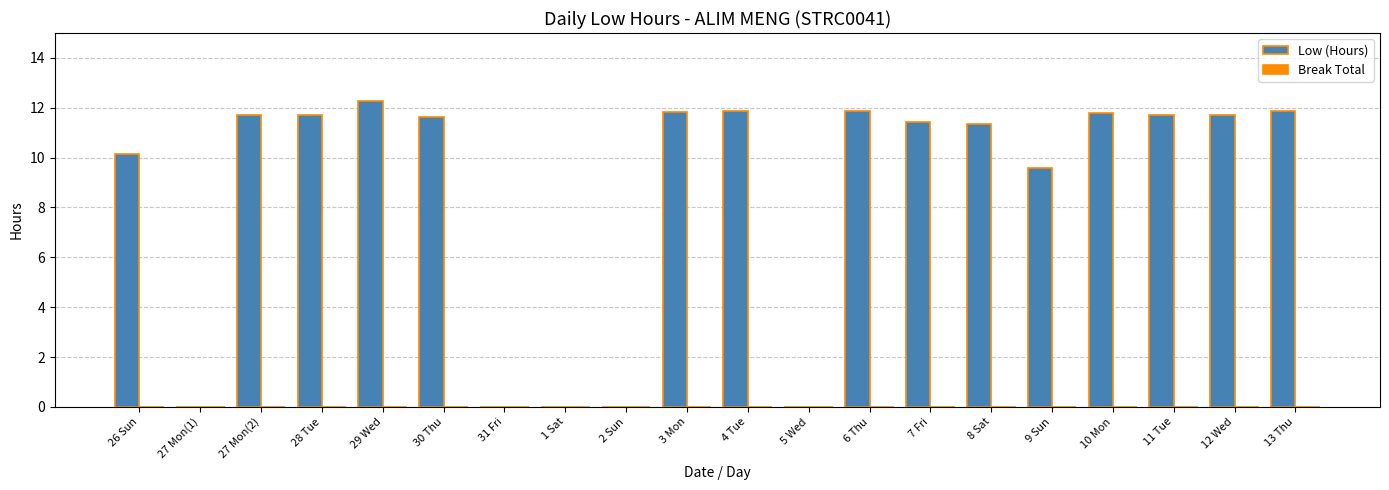

What is the sum of all values?

172.6